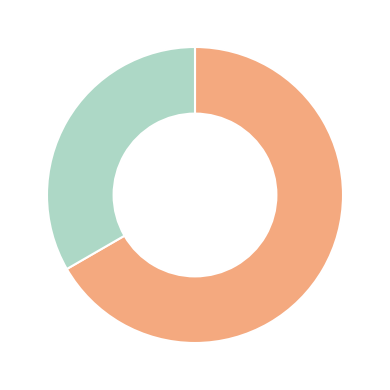

Is there a majority slice in this chart?

Yes